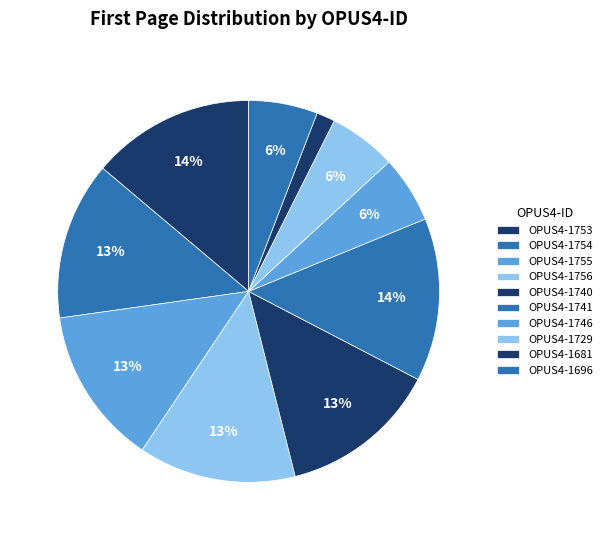

Is OPUS4-1741 the majority of the pie?

No